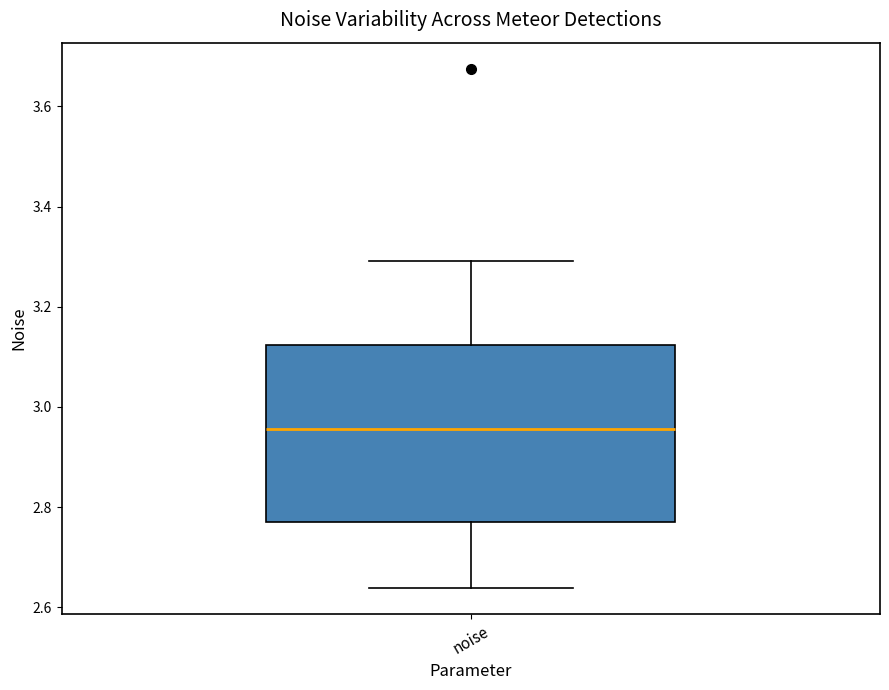

Read this box plot against the y-axis: the position of the median line, the range covered by the box, and the ends of both whiskers. The values are not printed on the chart, so give them approximately, as read against the axis.

median 2.96, box 2.78 to 3.12, whiskers 2.64 to 3.30